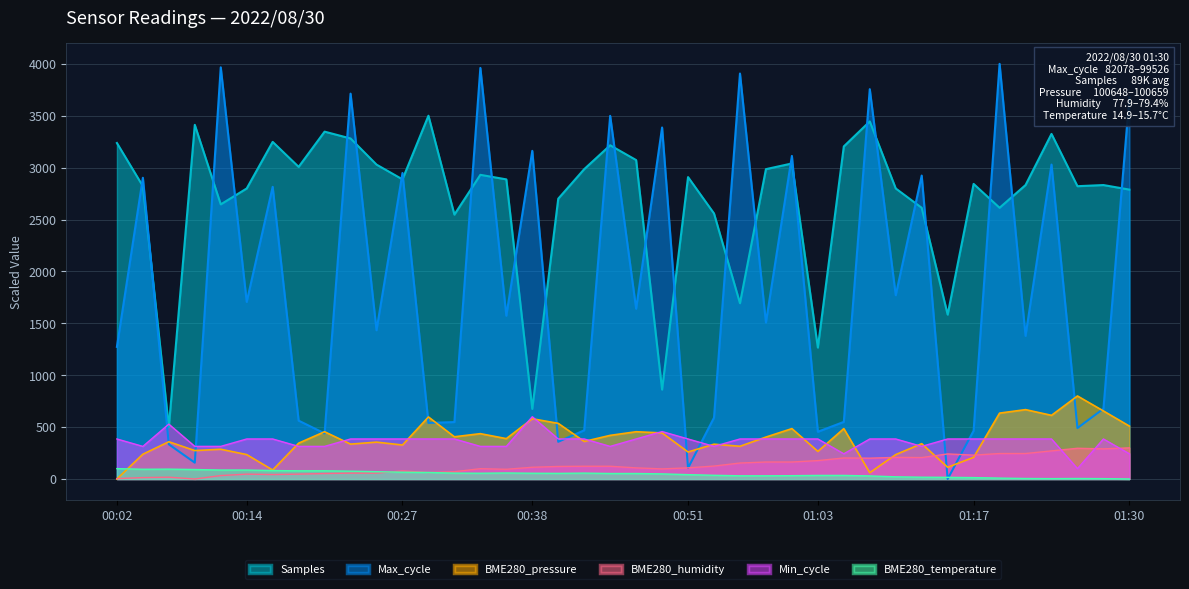

How many intersections are there between Min_cycle and BME280_pressure?

17